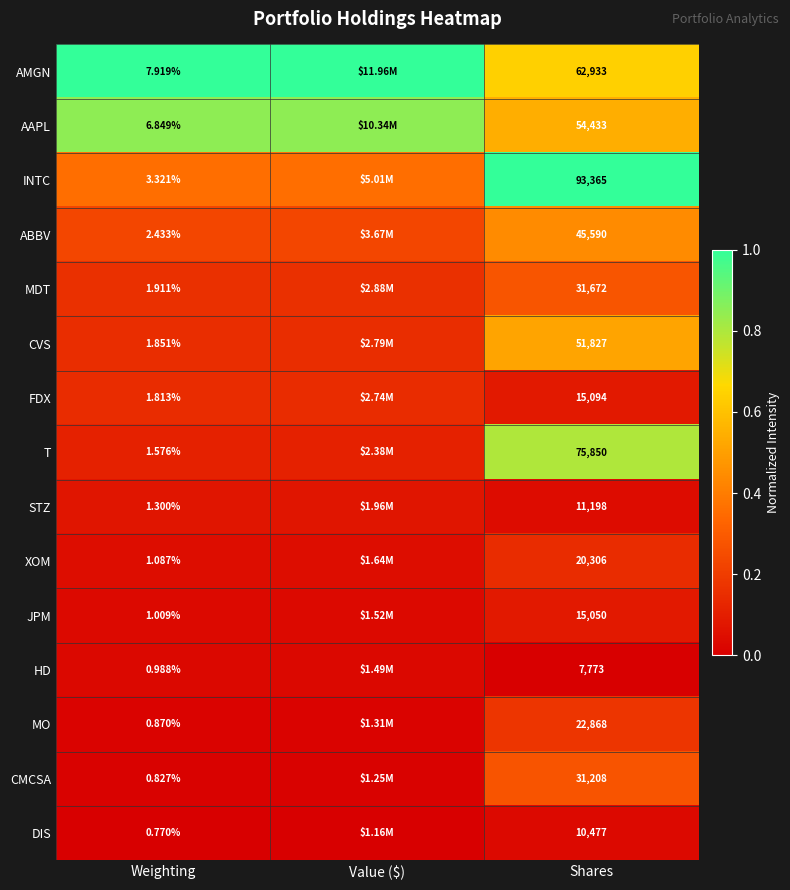

Count the number of data series in this chart.

15